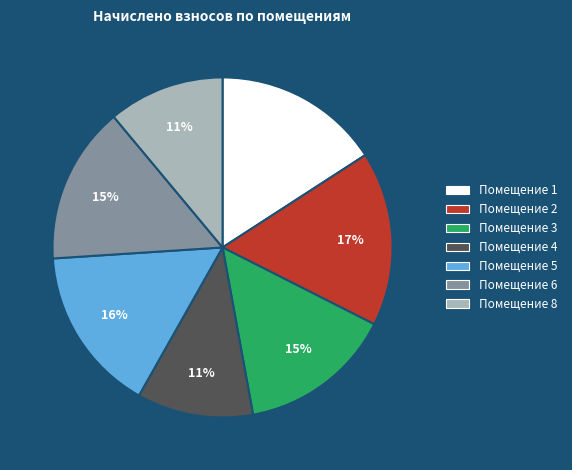

To the nearest percent, what is the difference between the largest and smallest slice percentages?

6%